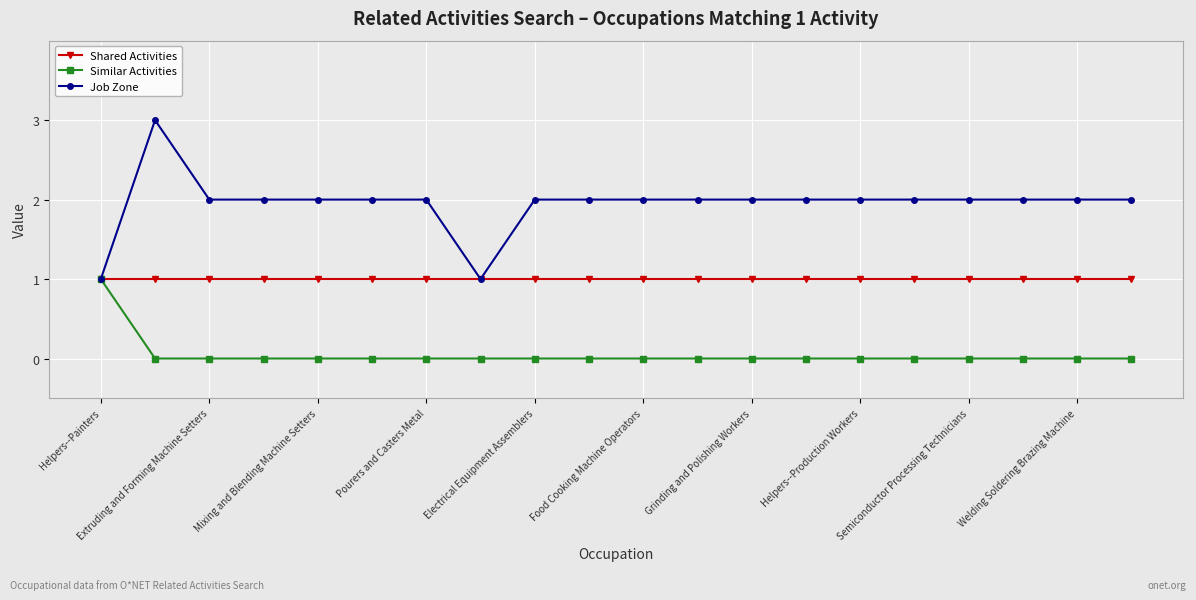

Which series has the widest spread of values?

Job Zone